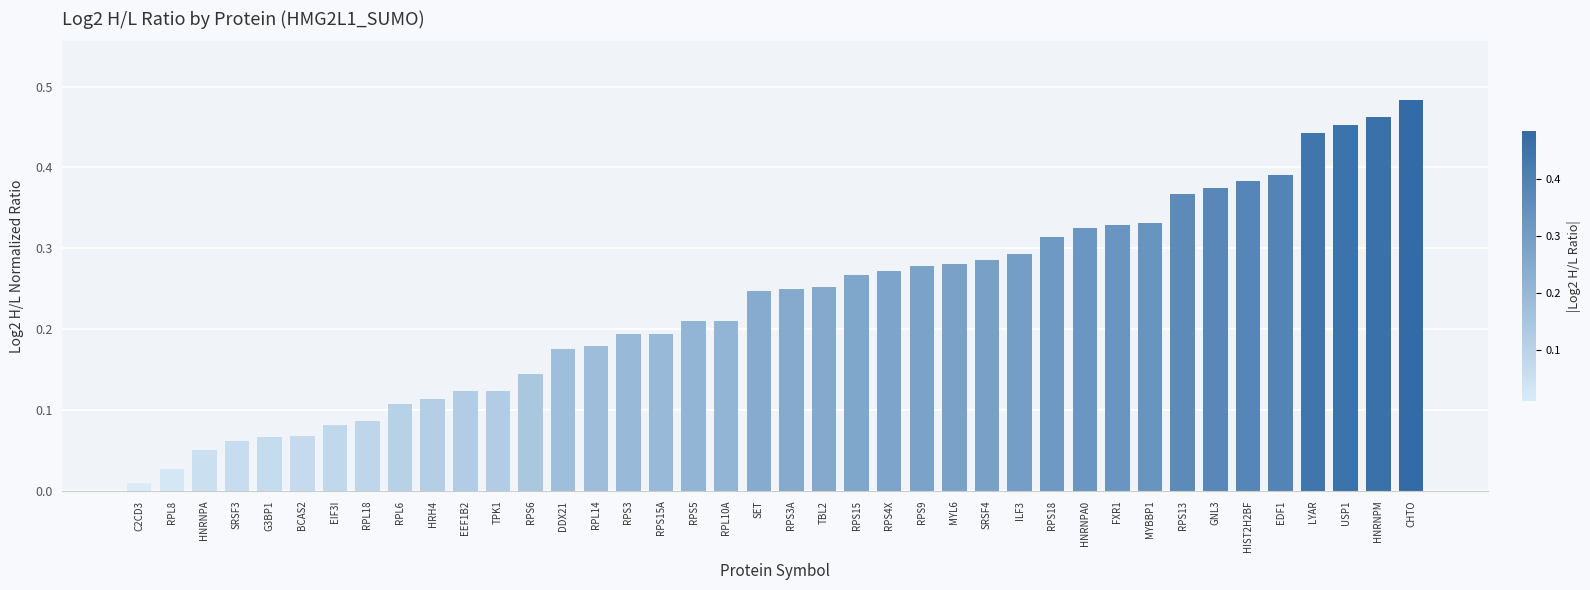

Are the bars horizontal?

No